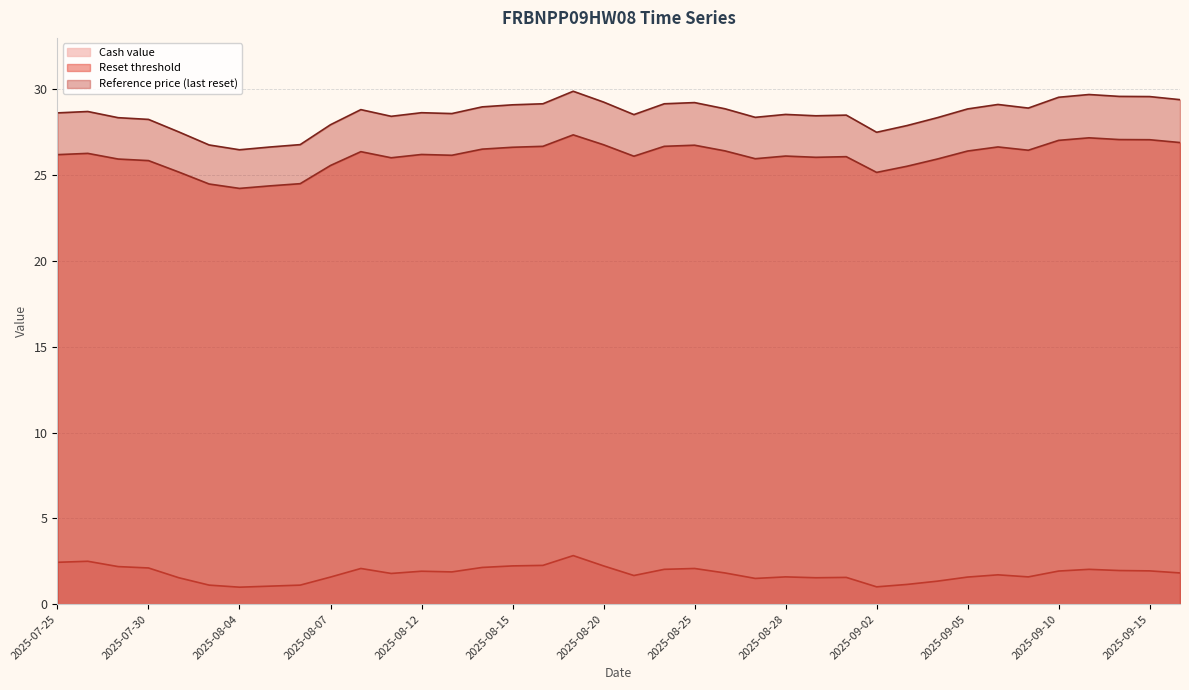

At which label does Reset threshold reach its minimum?

2025-08-04